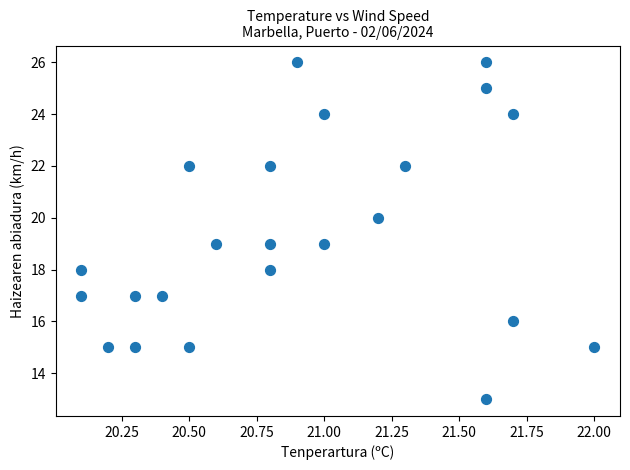

What is the range of Y values (max minus min)?

13